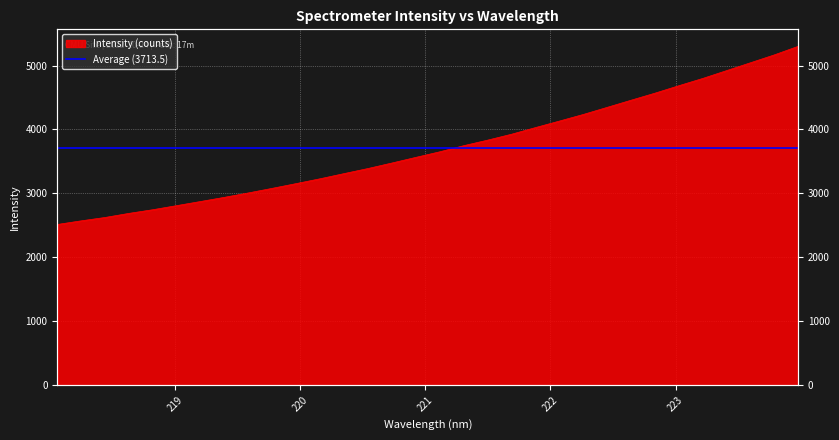

True or false: the data shows 2567.7 at 223.5987.

False